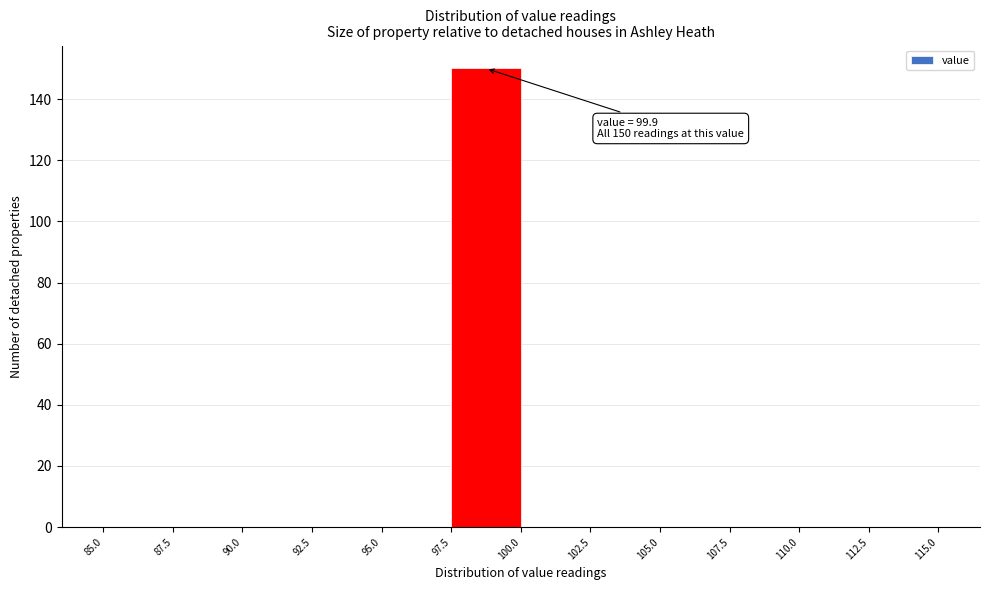

Which range on the x-axis has the tallest bar?

97.5 to 100.0